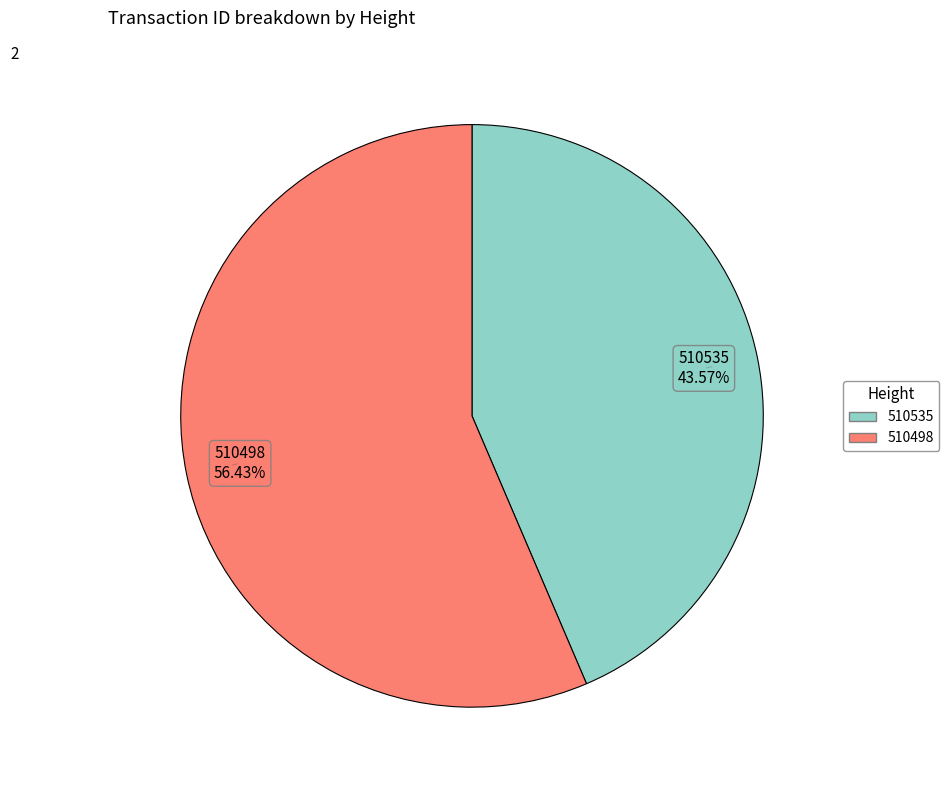

Do 510535 and 510498 together represent more than half of the pie?

Yes